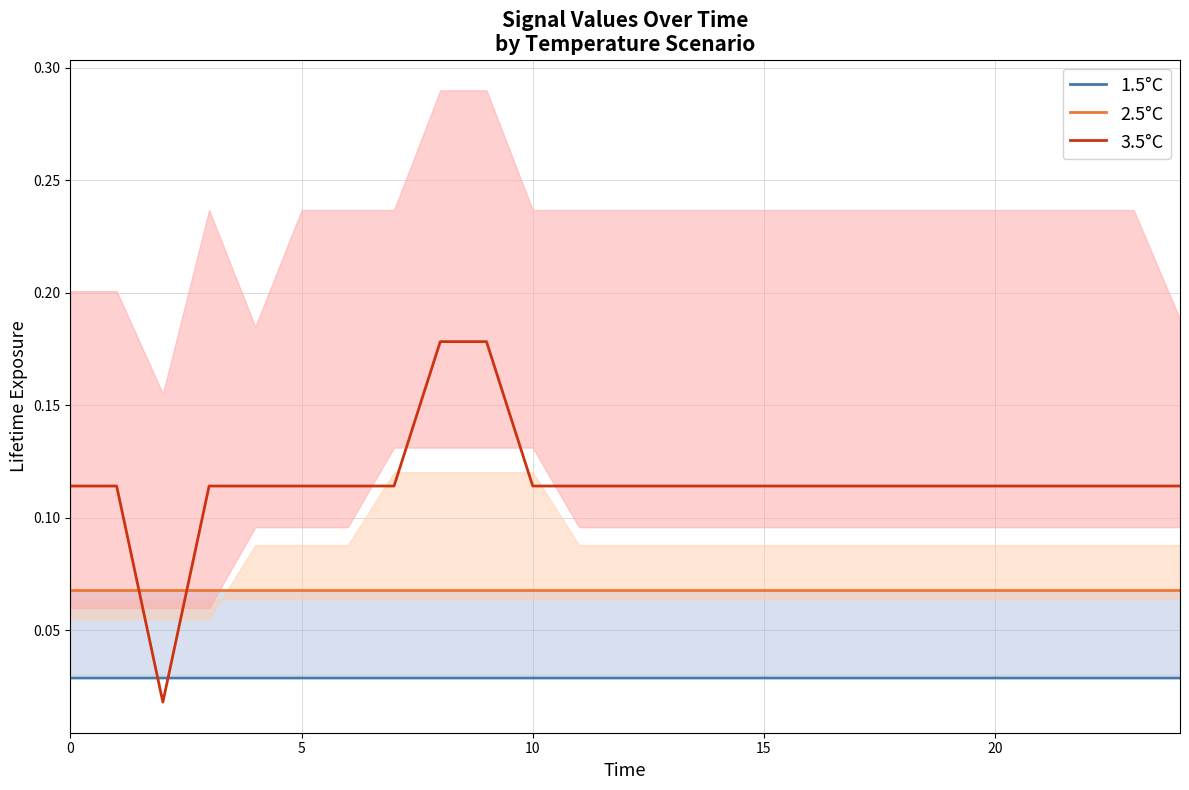

What is the sum of the 2.5°C values at 12 and 6?

0.1